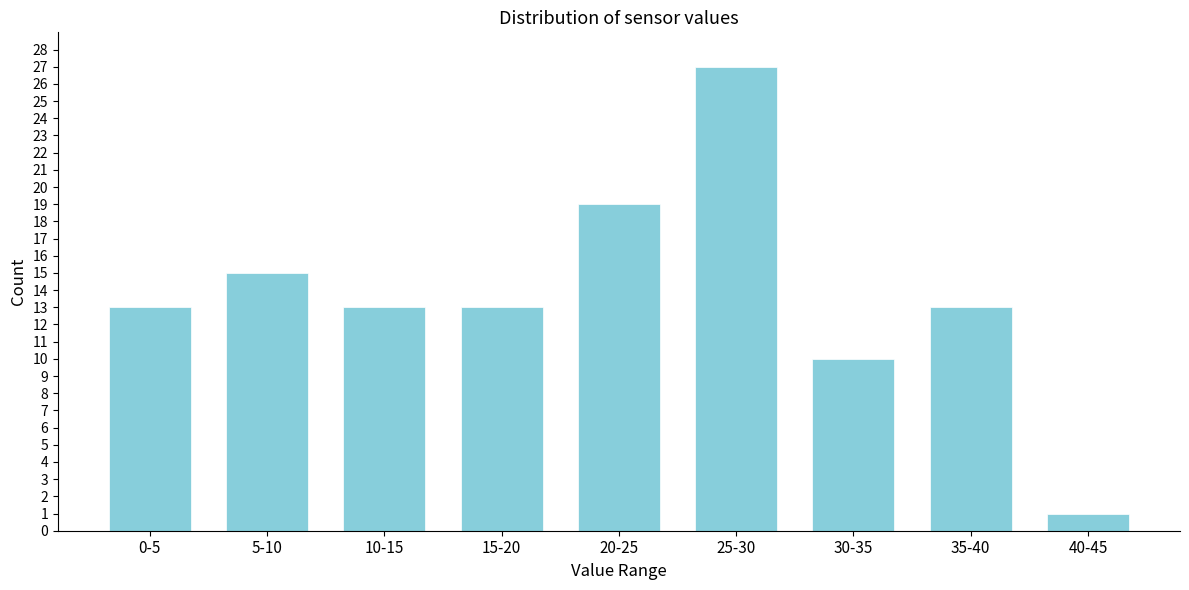

Reading left to right, what are all the values shown in this chart?

13	15	13	13	19	27	10	13	1